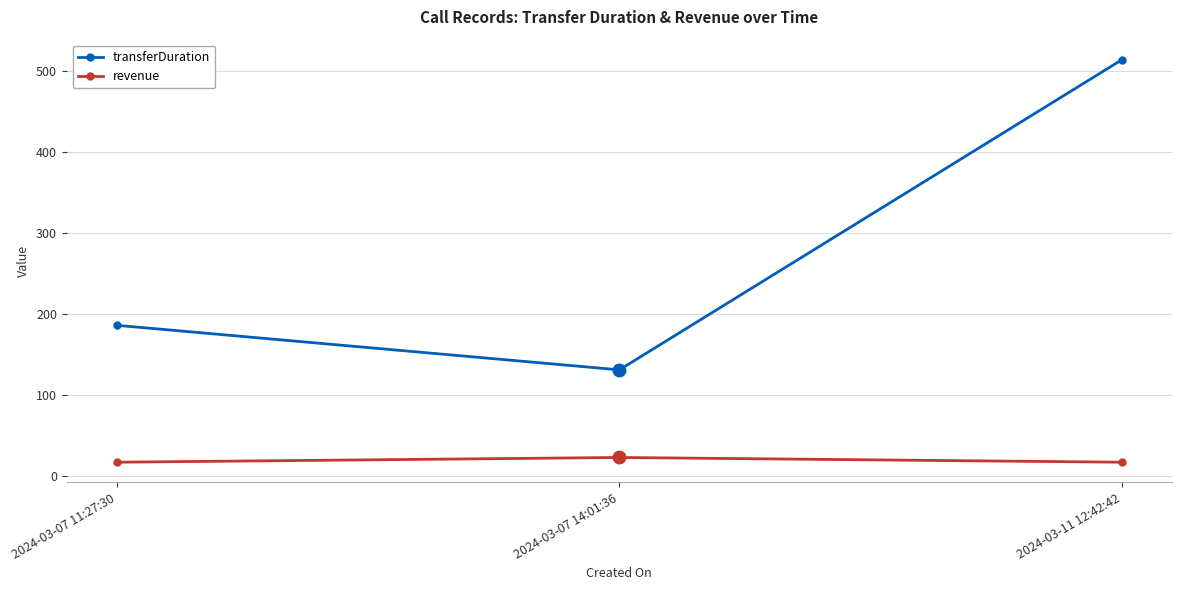

Between 2024-03-07 14:01:36 and 2024-03-11 12:42:42, which series saw the biggest shift?

transferDuration